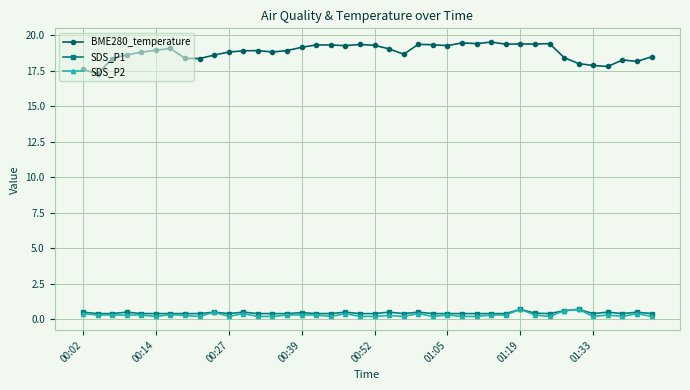

At how many categories does at least one series exceed 13?

40